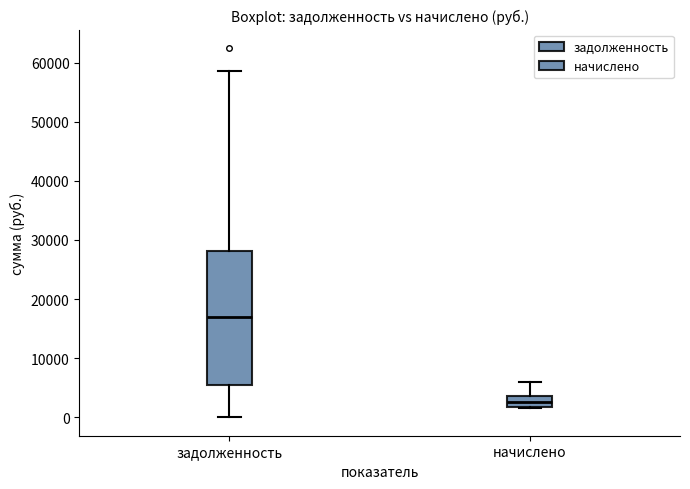

Reading left to right, transcribe this box plot: for each box, give where its median line is, the range the box spans, and where its two whiskers end, as read against the y-axis. The values are not printed on the chart, so give them approximately, as read against the axis.

задолженность: median 17000, box 5000 to 28000, whiskers 0 to 59000
начислено: median 3000, box 2000 to 4000, whiskers 2000 to 6000